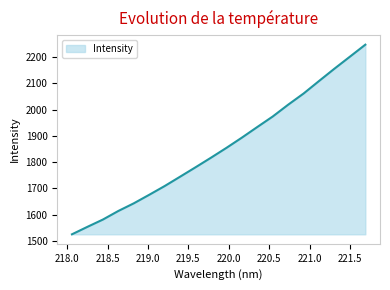

What is the difference between the maximum and minimum values?

721.5